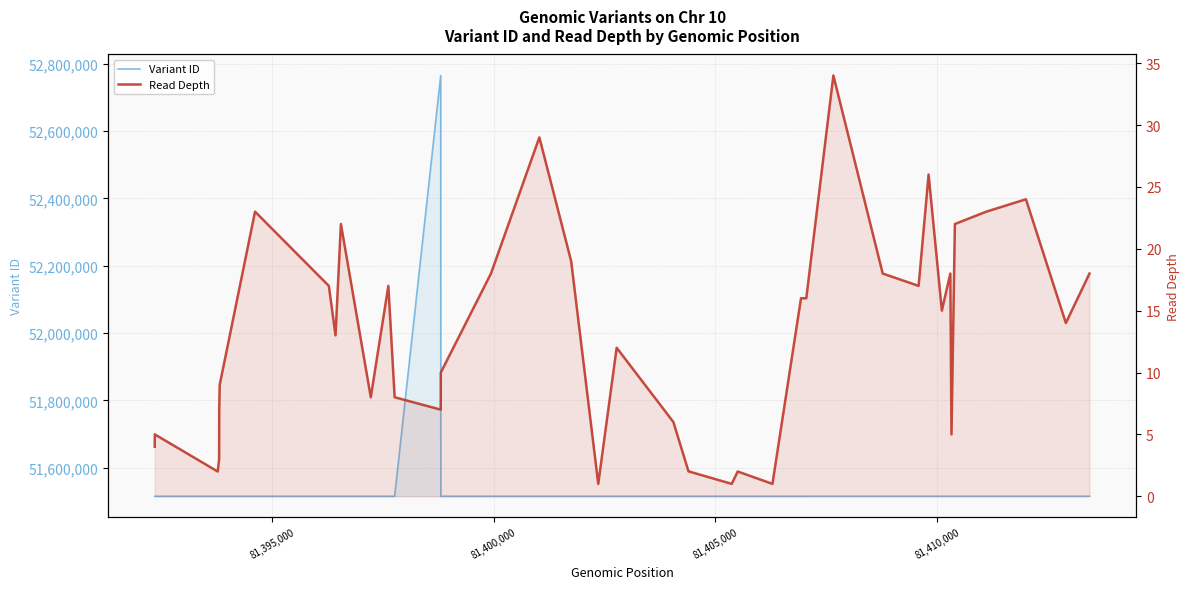

True or false: Read Depth and Variant ID cross at least once.

False